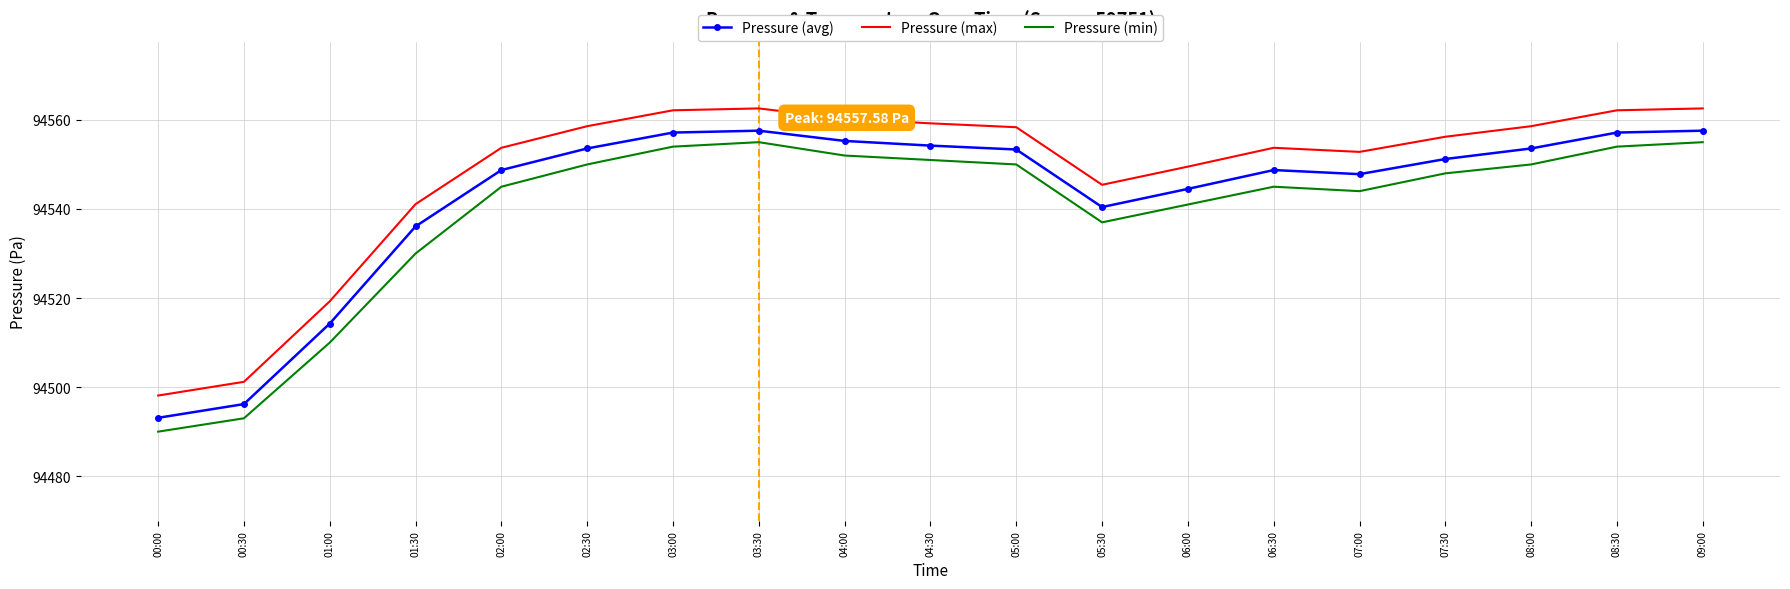

The Pressure (min) series shows 94493.0 at 00:30. True or false?

True